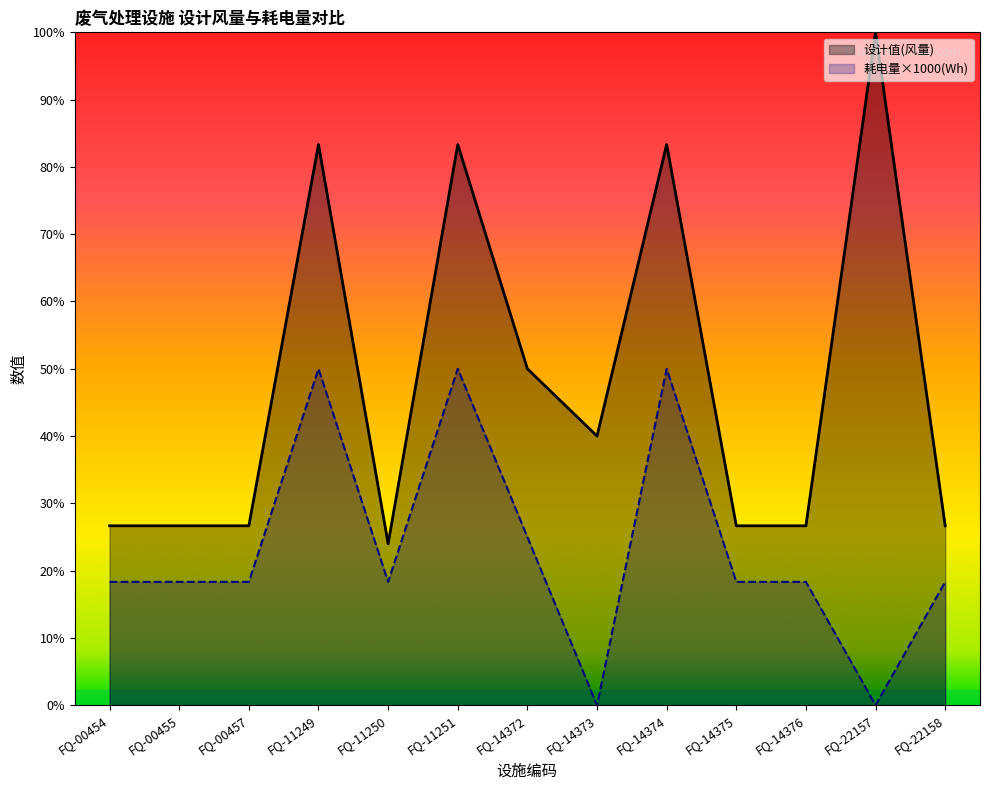

What is the spread (max minus min) of values at FQ-14374?

10000